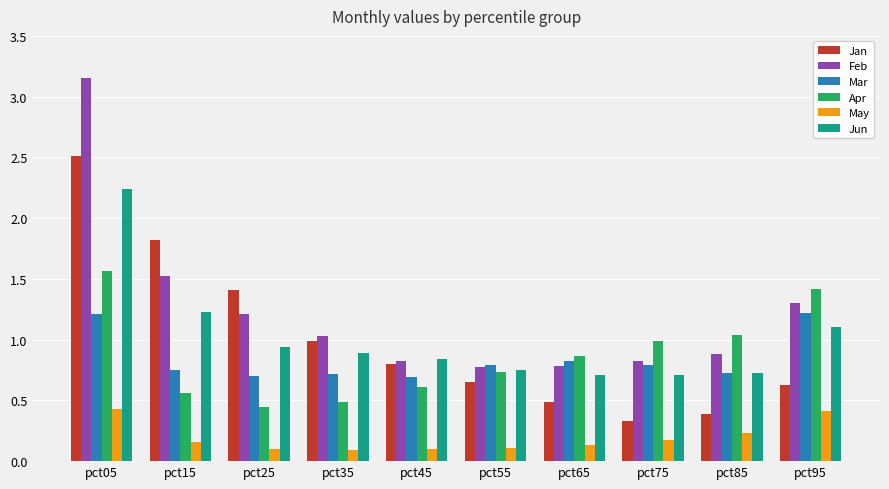

How many values in the Feb series exceed 1?

5